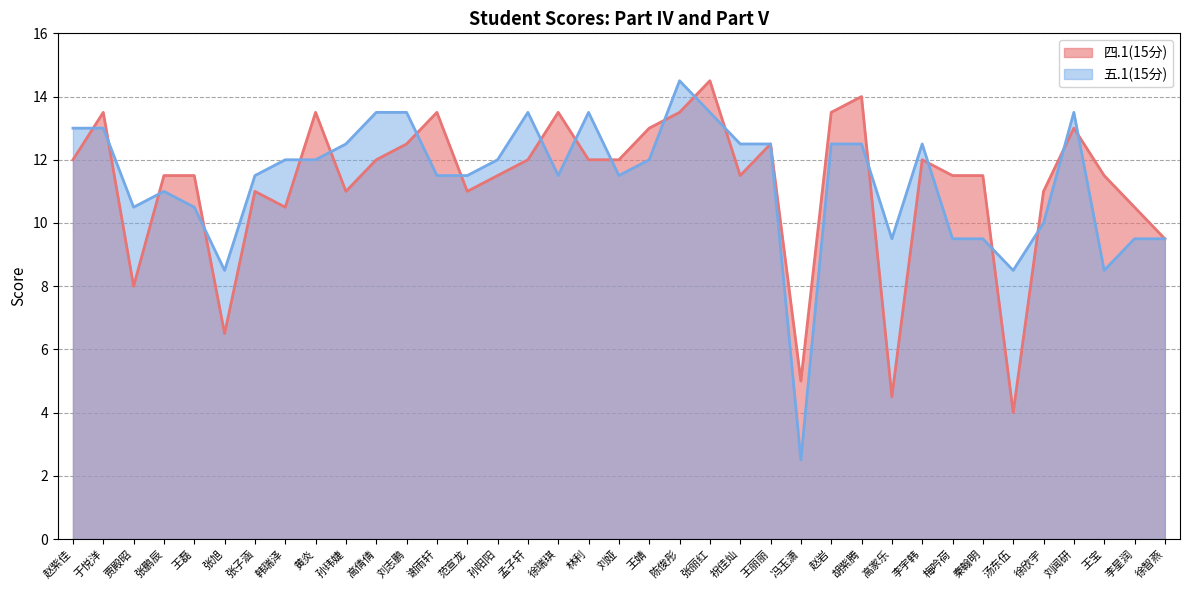

In 四.1(15分), how many points are higher than both neighbors (excluding endpoints)?

10